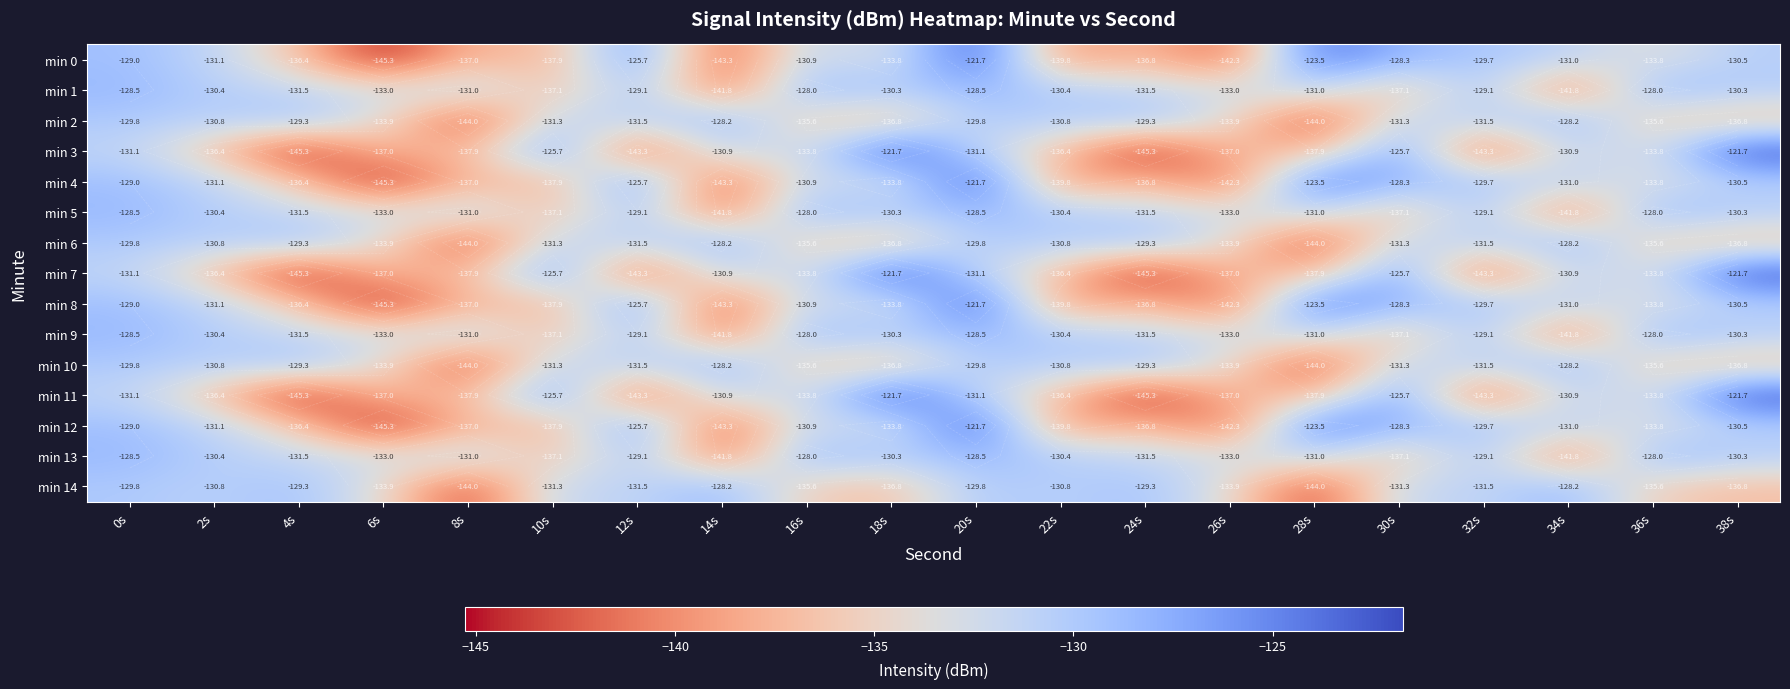

Which category has the highest value in the min 9 series?

16s